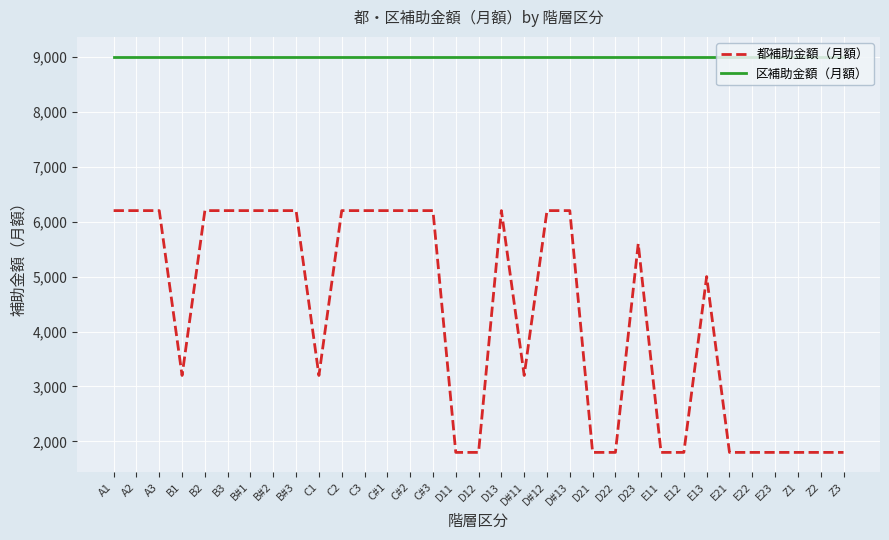

What is the difference between the second highest and second lowest values in the 都補助金額（月額） series?

4400